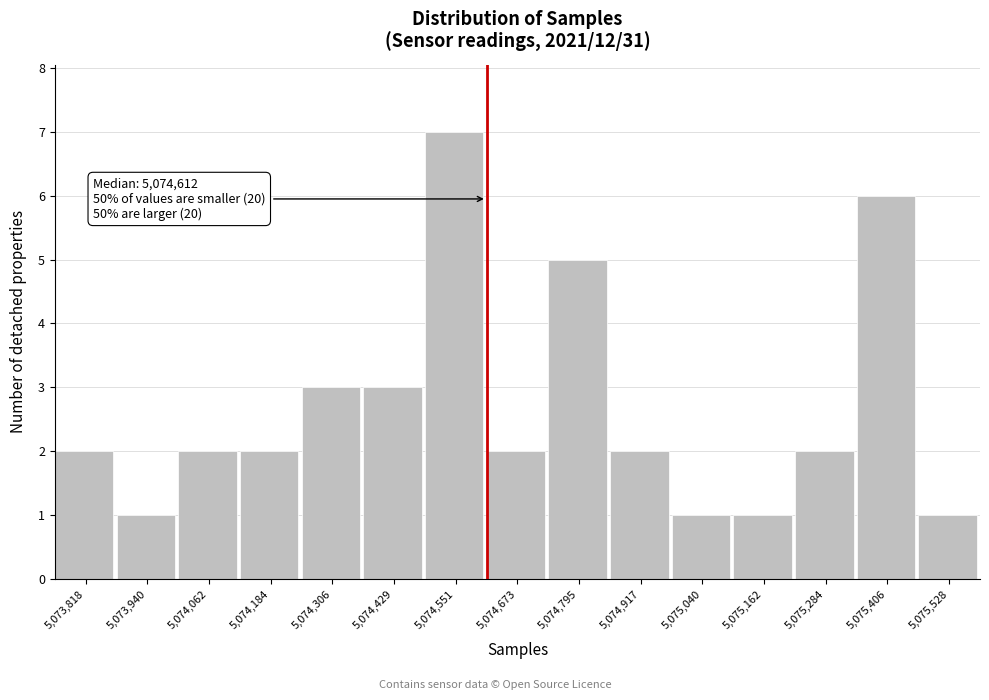

Over which range of the x-axis is the bar tallest?

5074500 to 5074620